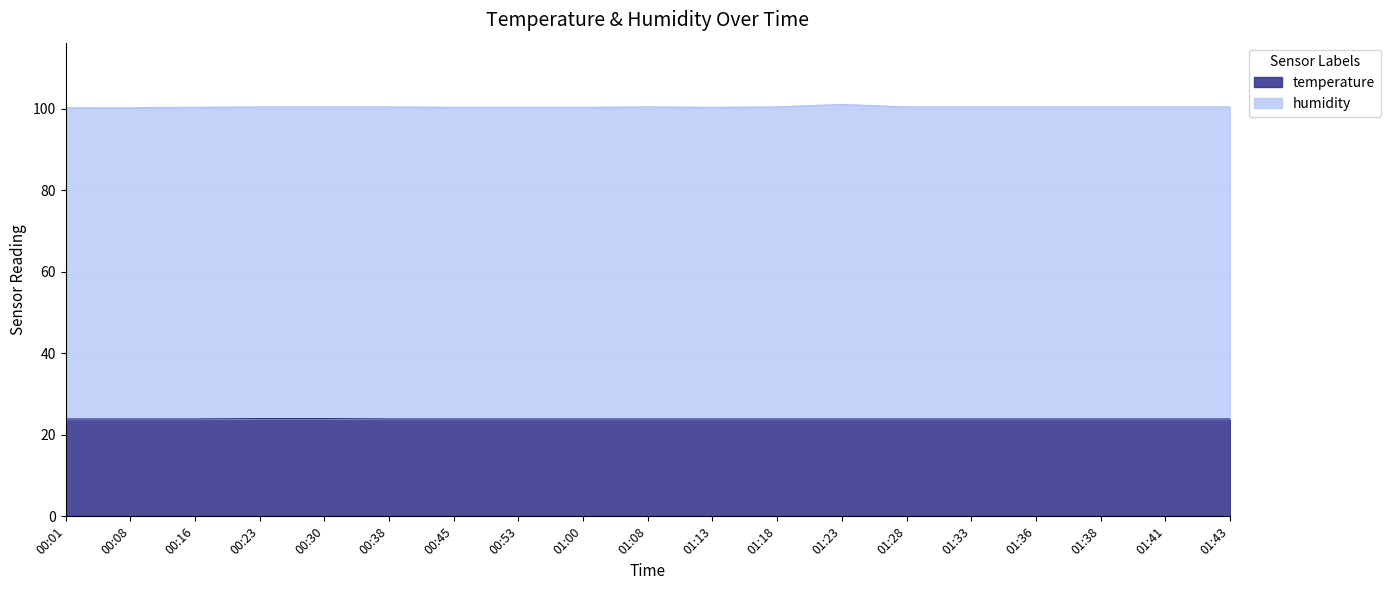

Which label corresponds to the largest value in the chart?

01:23